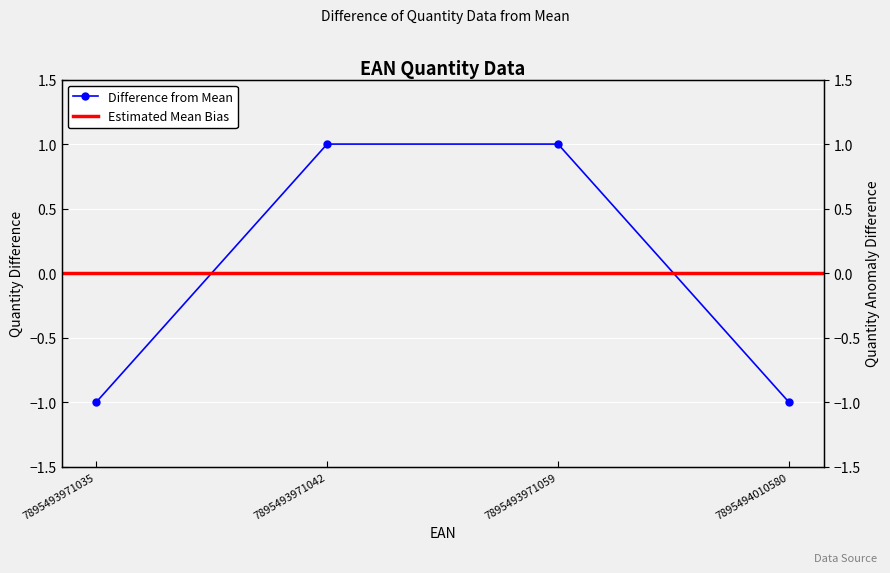

Reading right to left, transcribe all the data shown in this chart.

-1	1	1	-1